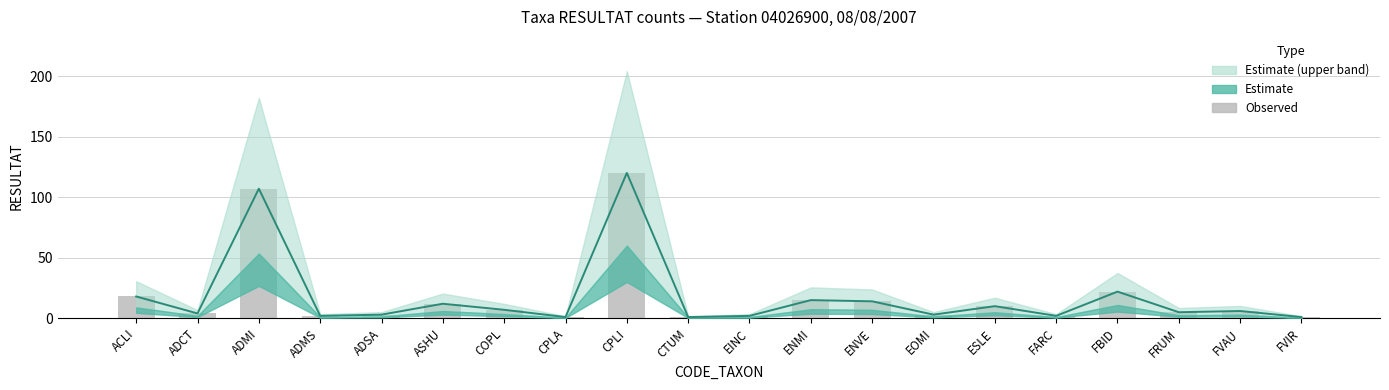

At which label does Central estimate first exceed 6?

ACLI